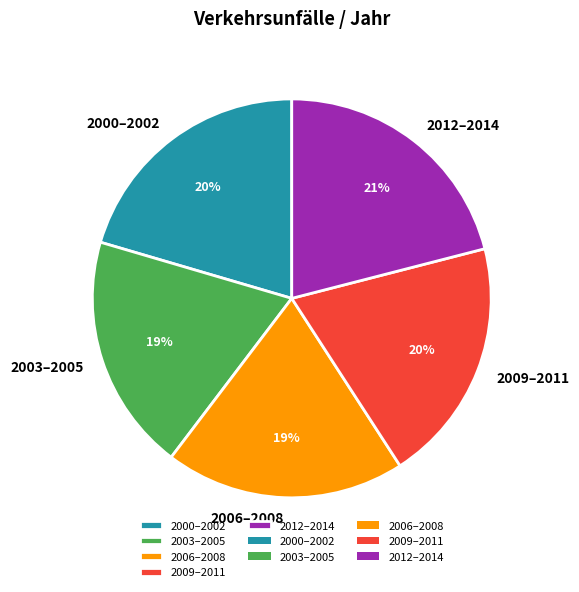

The 2012–2014 slice represents 21% of the pie. True or false?

True